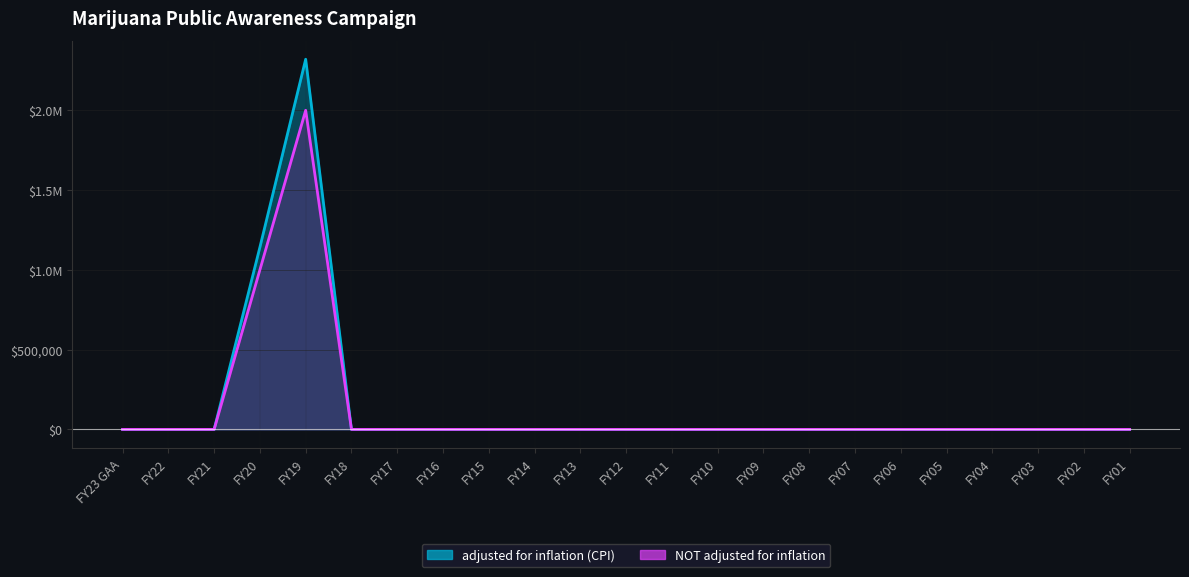

What is the label of the 4th point from the left?

FY20